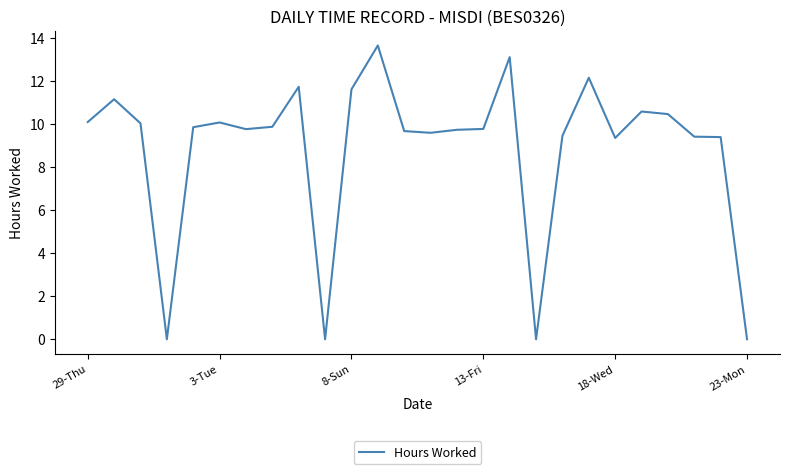

What is the difference between the maximum and minimum values?

13.7